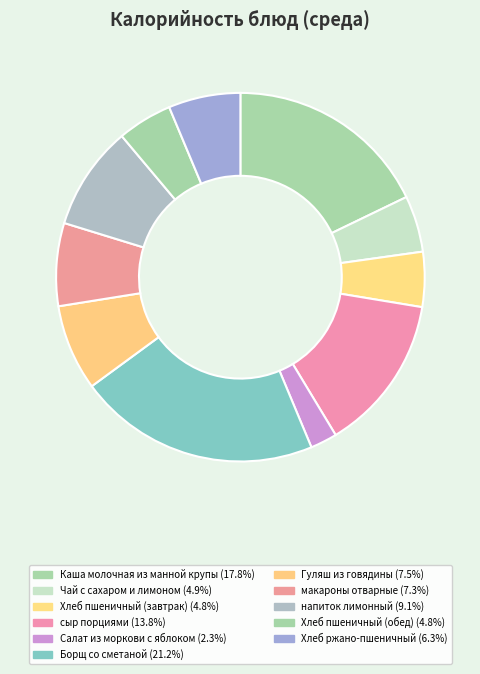

To the nearest percent, what is the combined percentage of сыр порциями and Борщ со сметаной?

35%